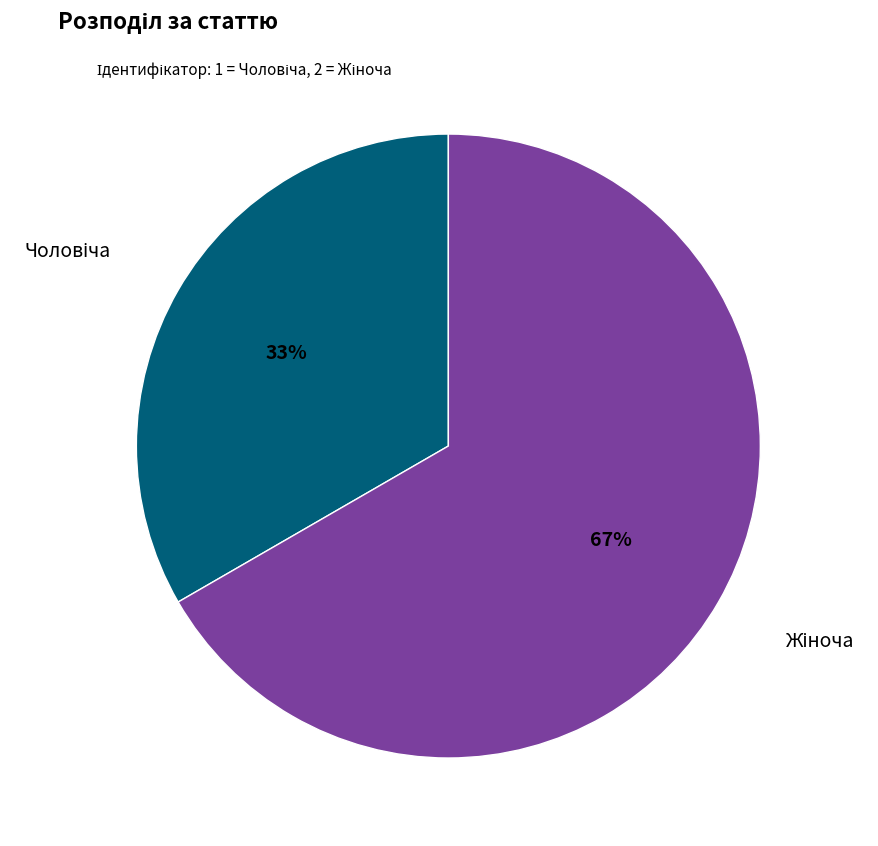

To the nearest percent, what is the average slice percentage?

50%